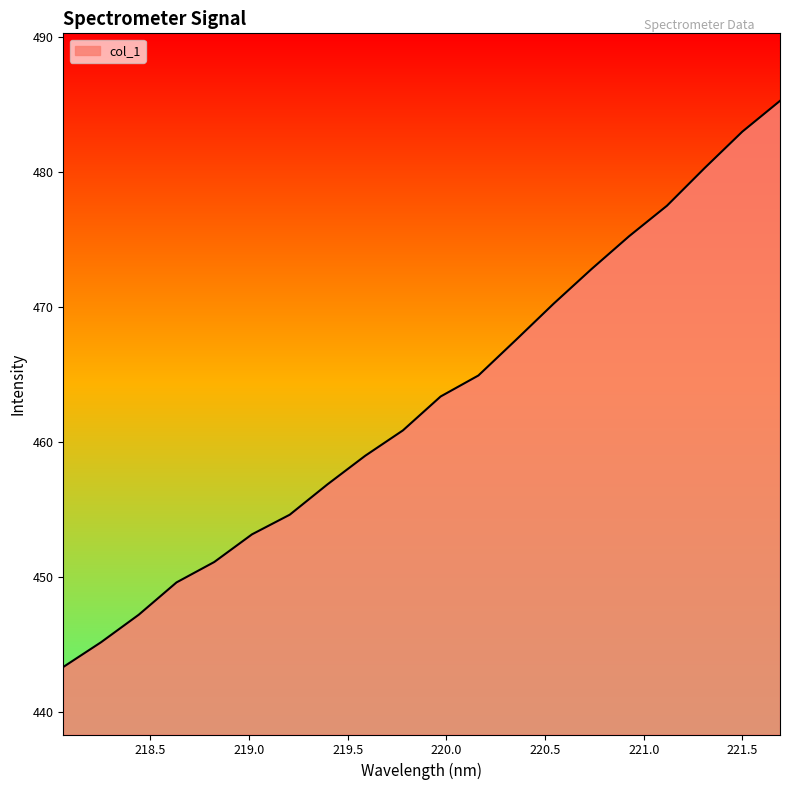

Count the number of data series in this chart.

1